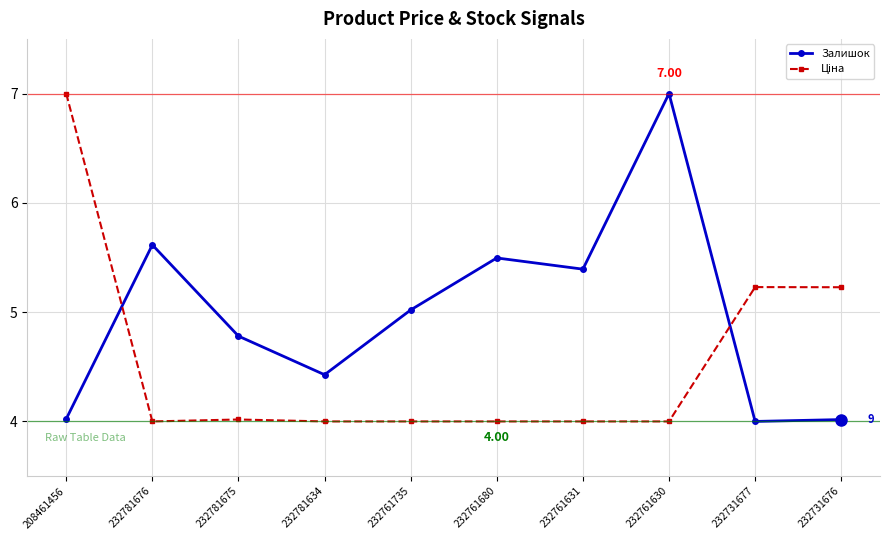

True or false: Залишок has more than 2 points higher than both neighbors.

True